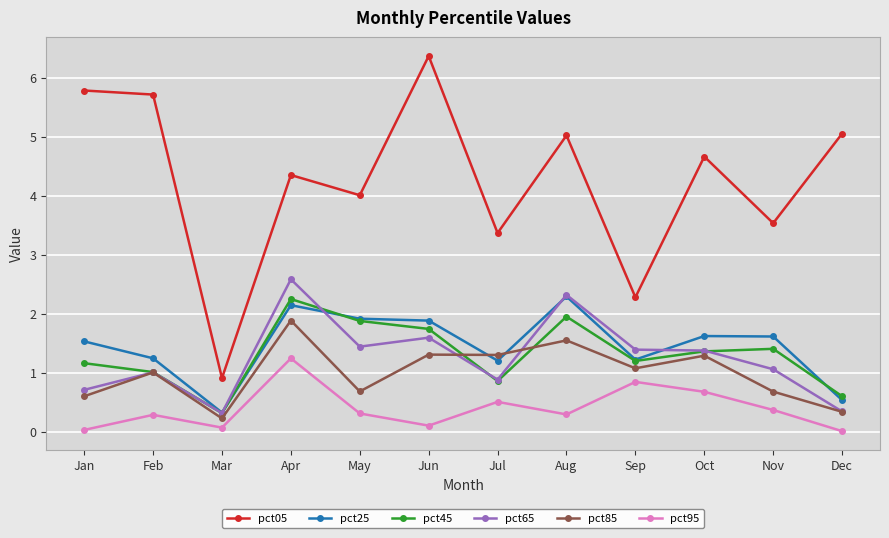

Is the value of pct65 at Mar greater than the value of pct25 at Oct?

No